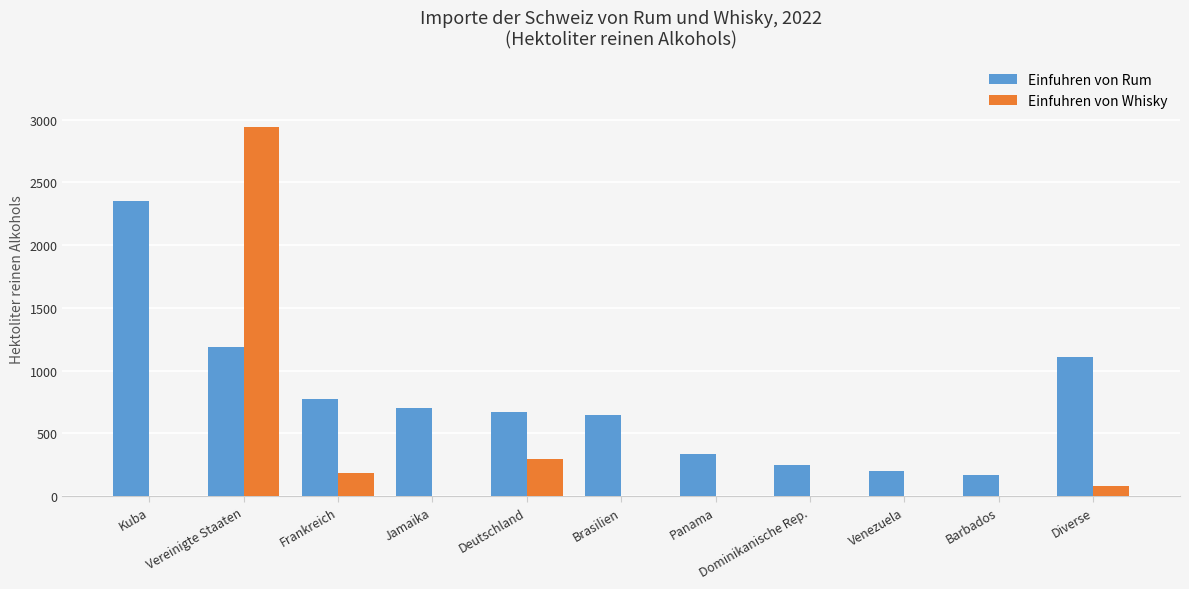

What is the maximum value for Einfuhren von Whisky?

2941.0